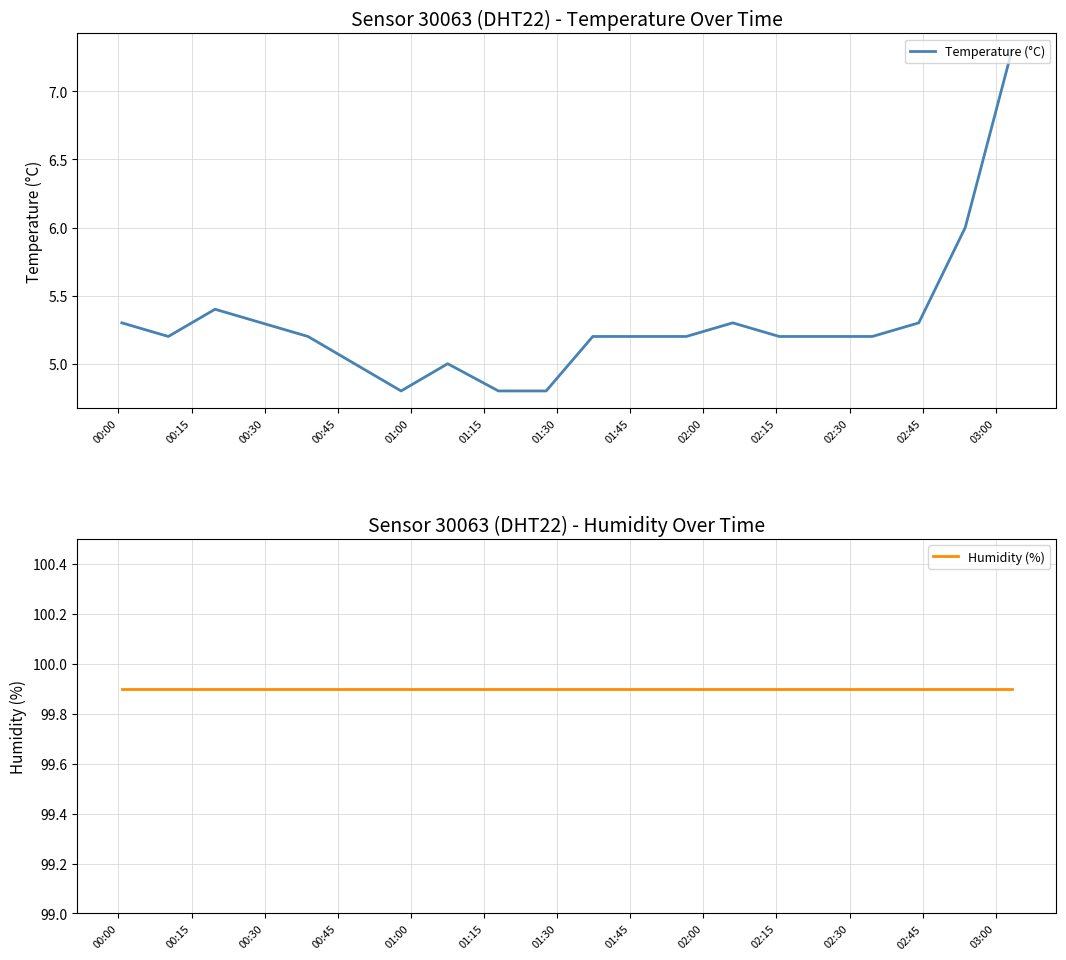

What is the highest value of the Temperature (°C) series?

7.3